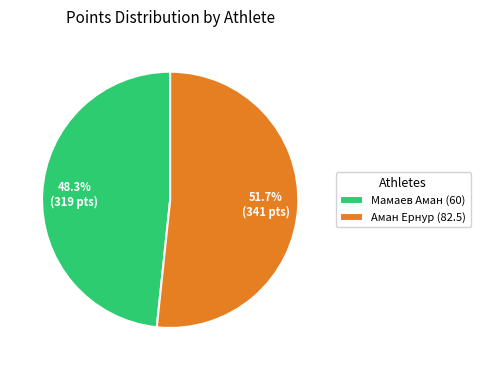

Which slice is the largest?

Аман Ернур (82.5)